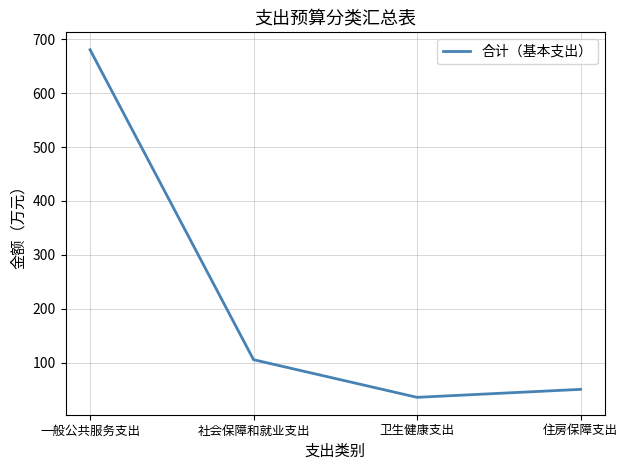

At which category does the chart reach its minimum across all series?

卫生健康支出